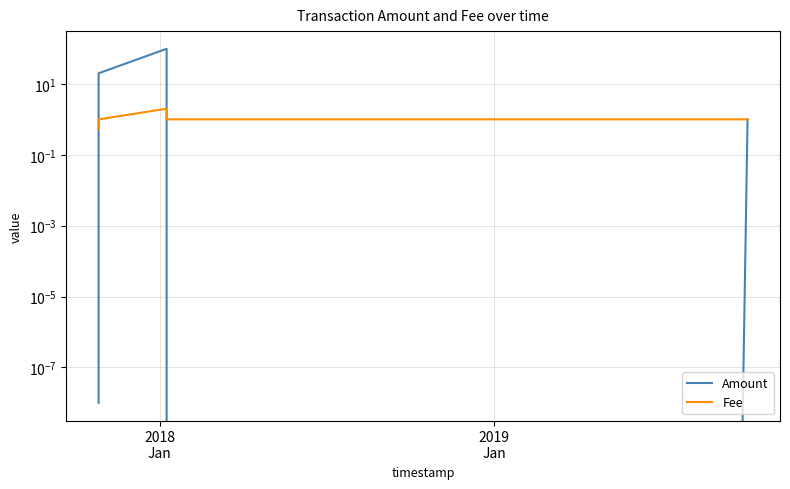

What is the sum of all Fee values?

5.5